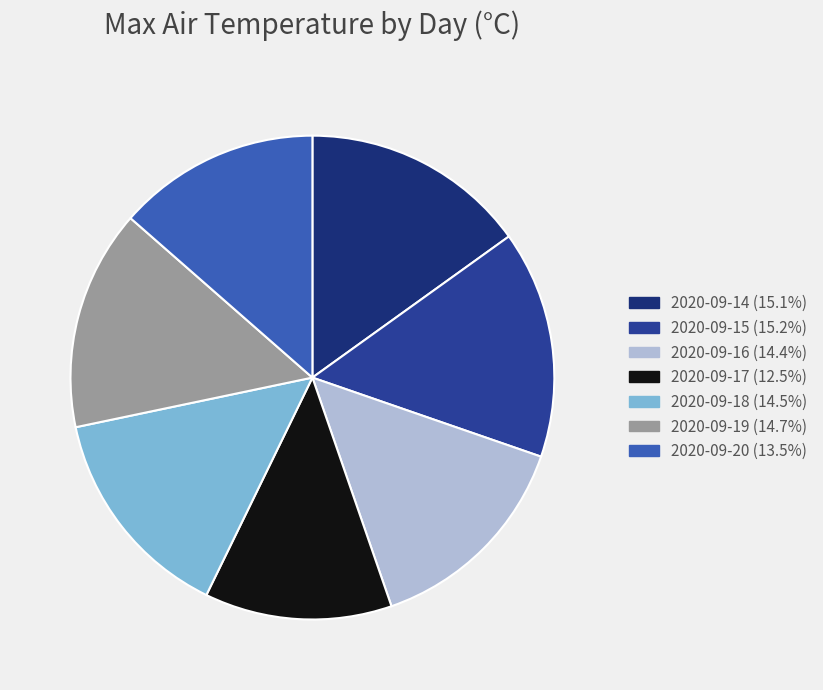

Which has a higher value, 2020-09-15 or 2020-09-17?

2020-09-15